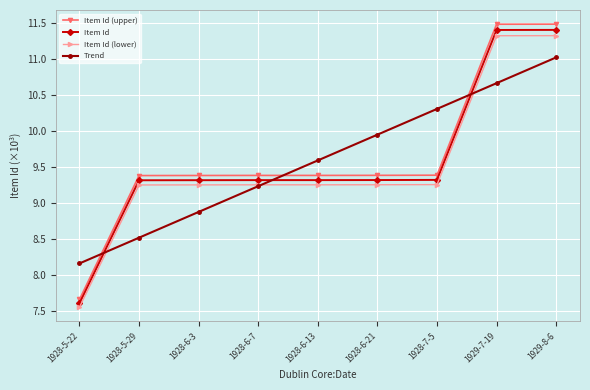

What is the difference between the highest and lowest values at 1928-6-13?

0.3